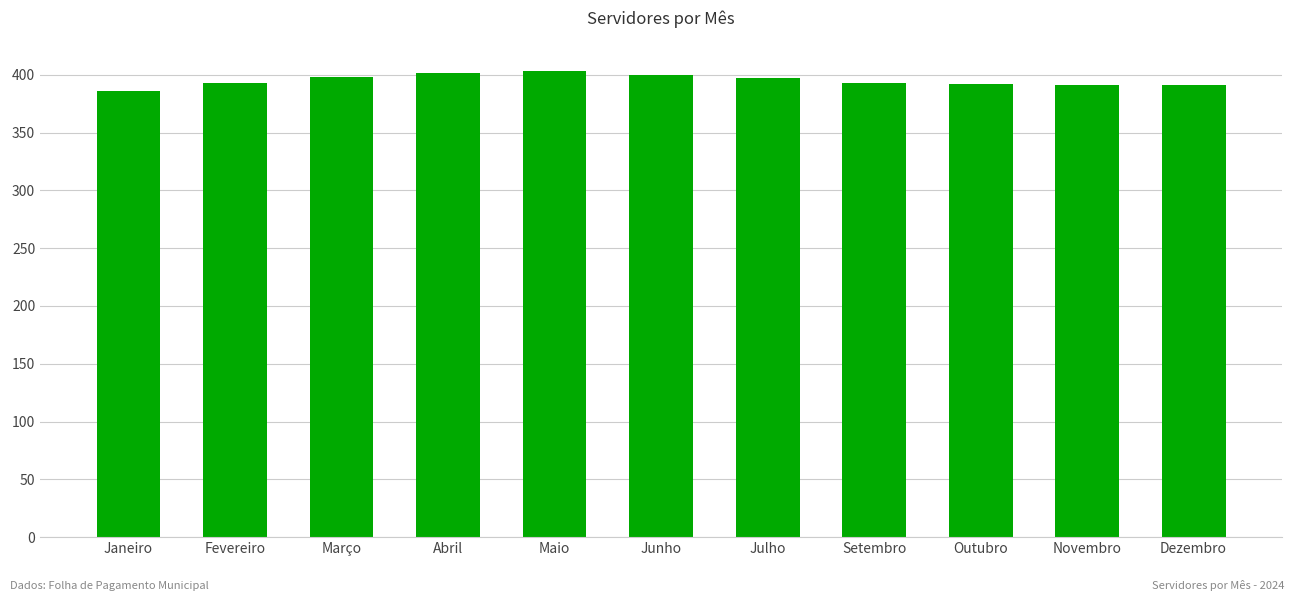

What is the change in value from Janeiro to Julho?

+11